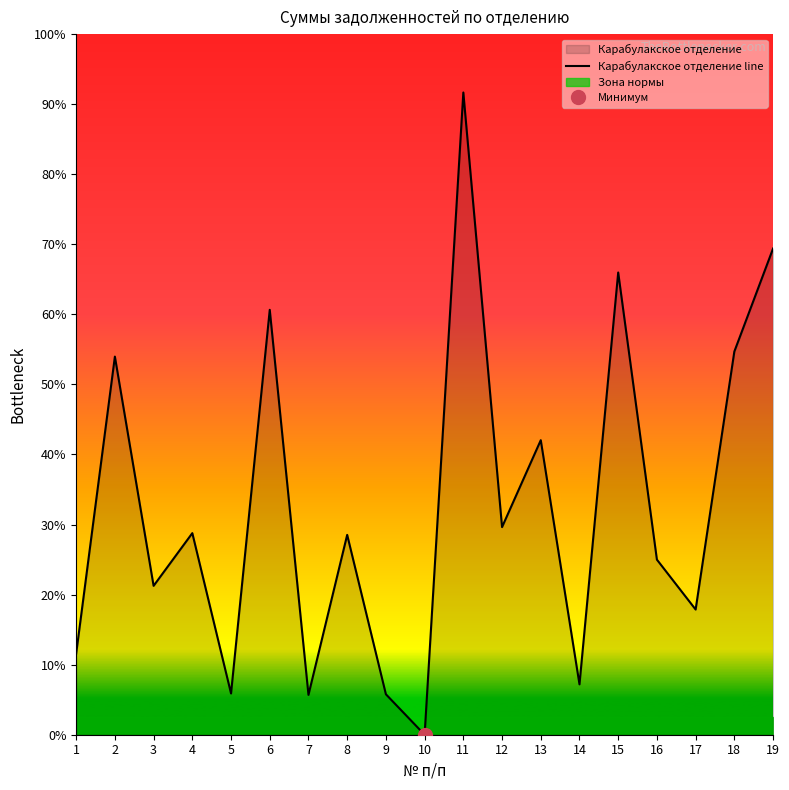

Approximately how many times larger is the value at 6 compared to 11?

0.7